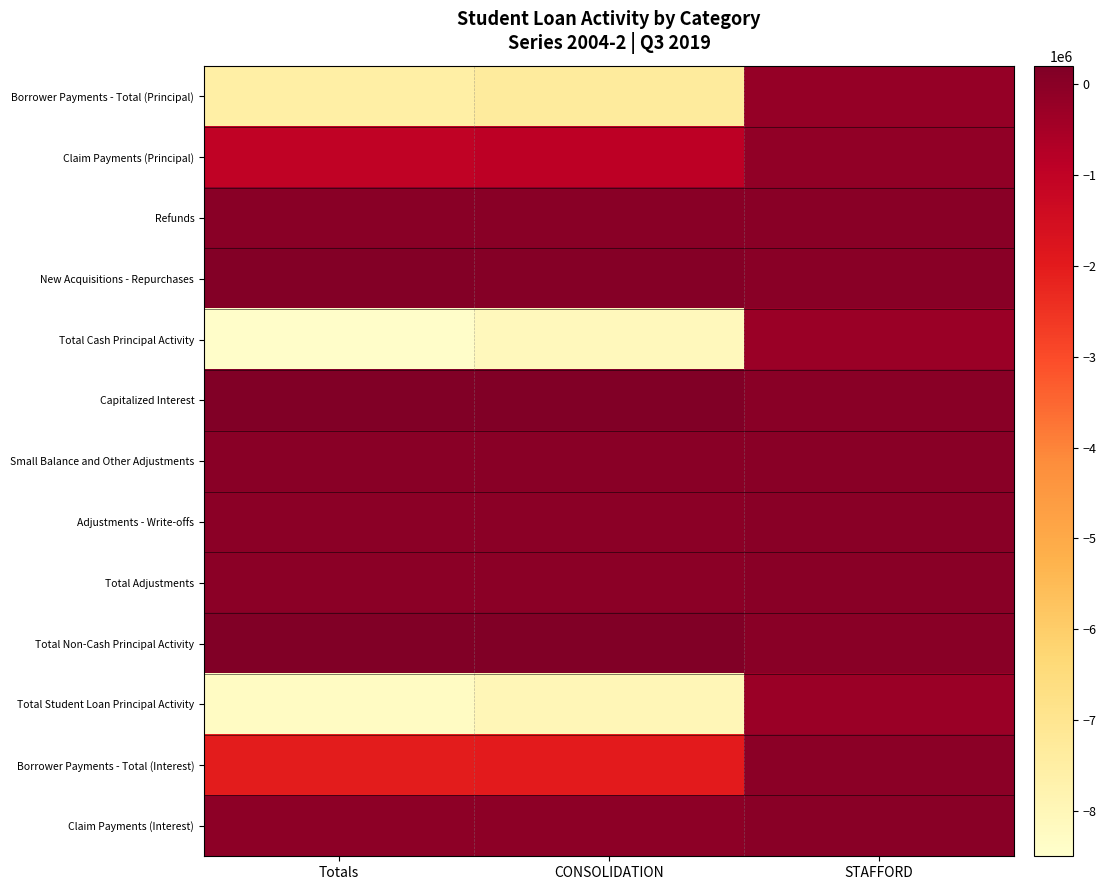

What is the spread (max minus min) of values at Totals?

8583124.3